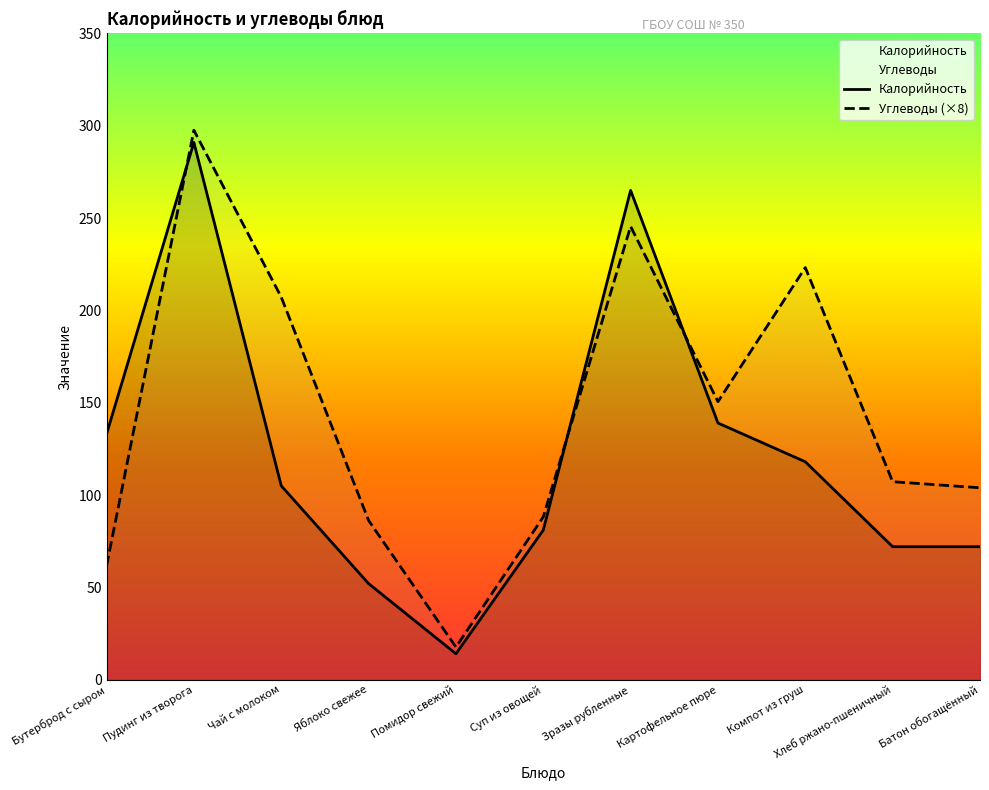

What is the sum of all Калорийность values?

1342.0